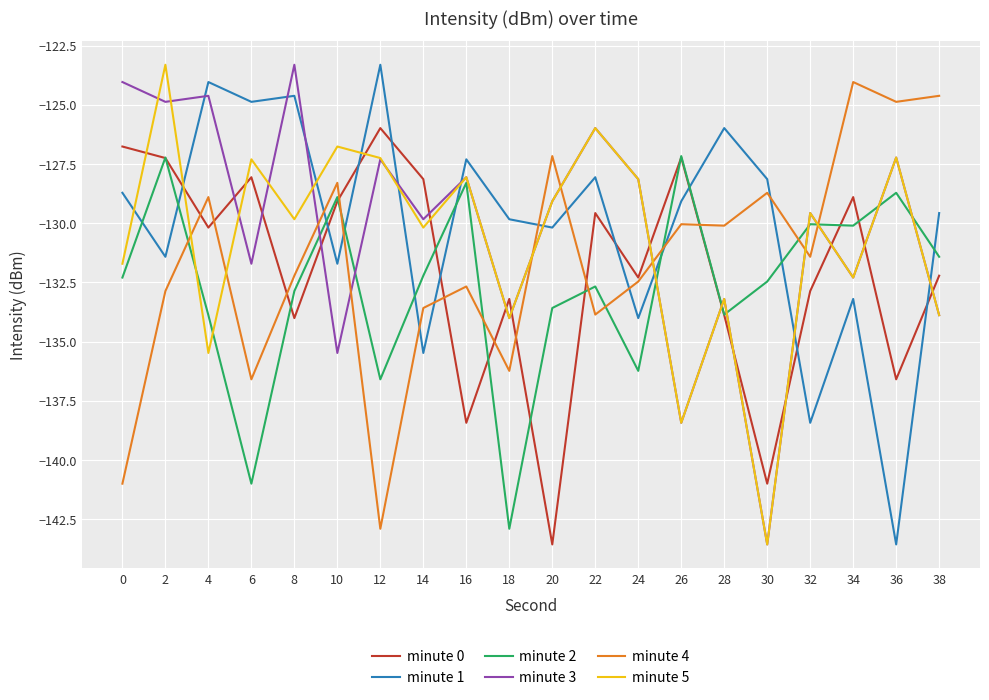

True or false: minute 4 has a value of -215.2 at 2.

False